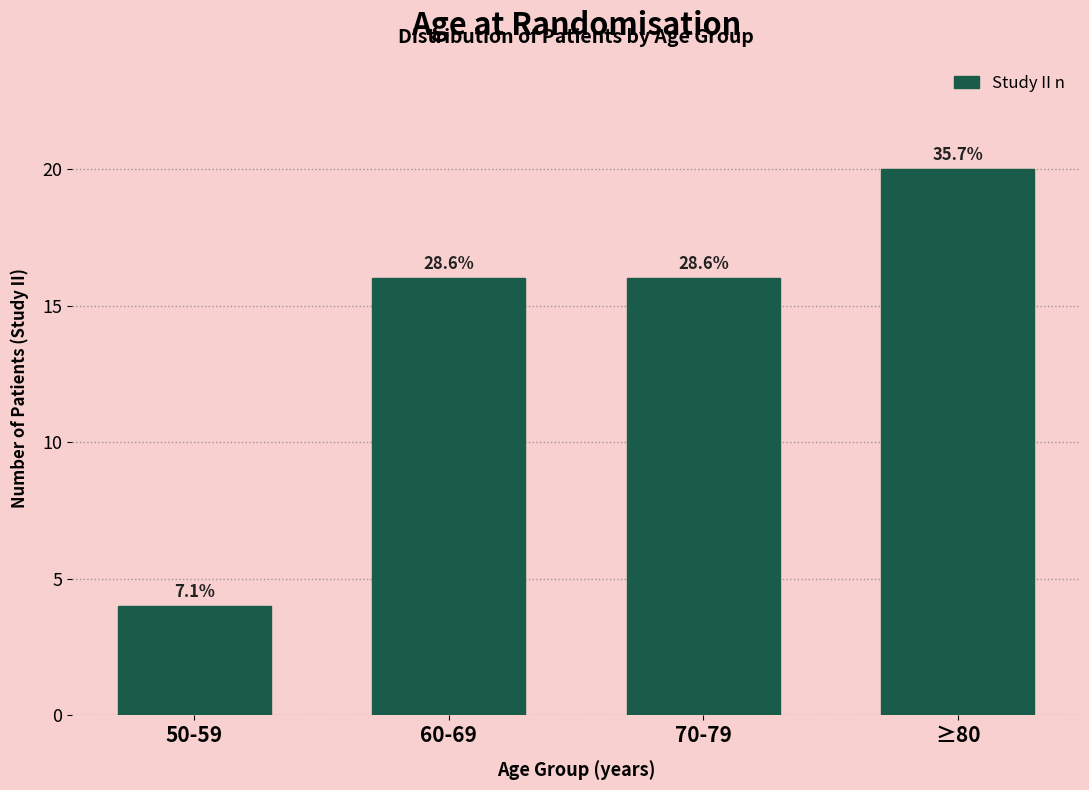

How many bars are there in total?

4